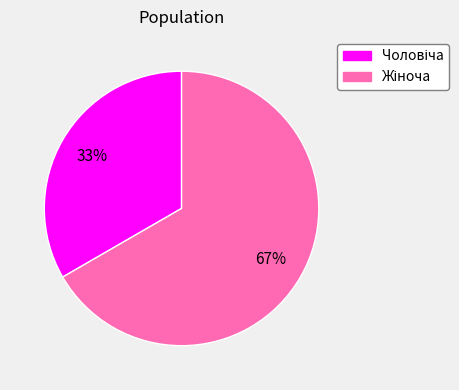

Is there any slice that represents more than half of the pie?

Yes